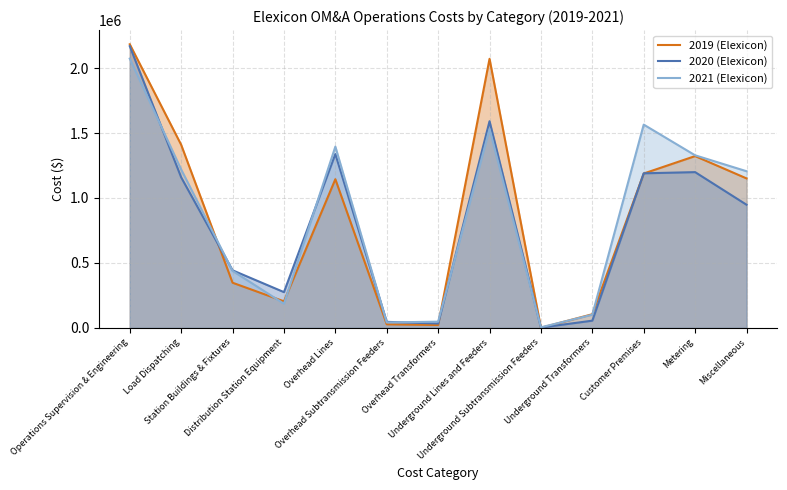

How many intersections are there between 2020 (Elexicon) and 2019 (Elexicon)?

6